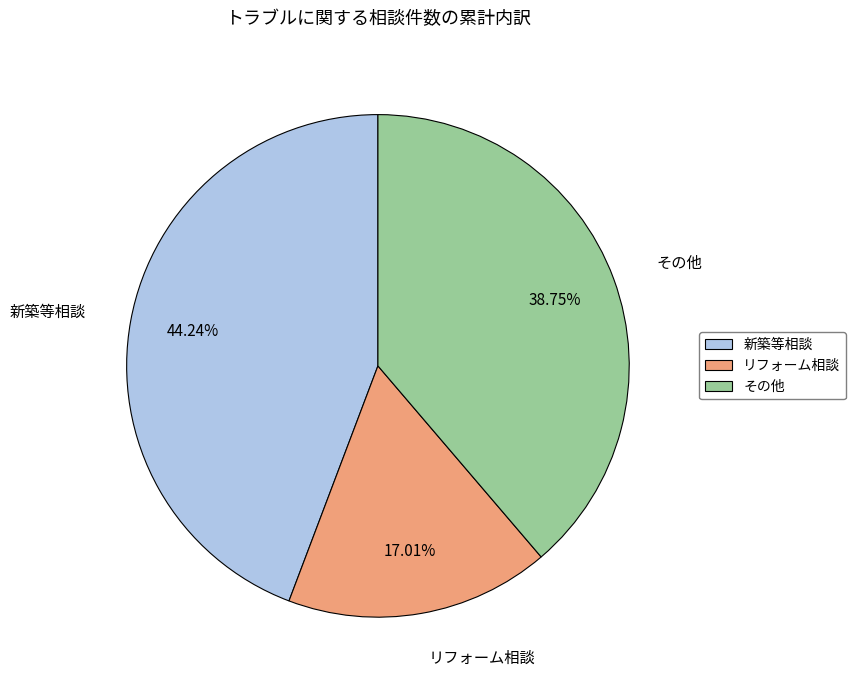

How many slices are in this pie chart?

3